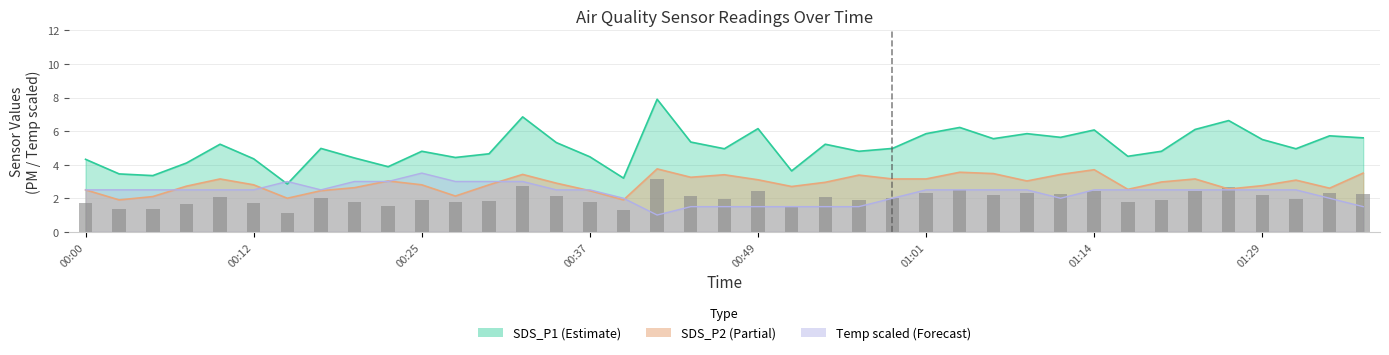

Reading right to left, transcribe all the data shown in this chart.

SDS_P1: 5.6	5.7	5.0	5.5	6.6	6.1	4.8	4.5	6.1	5.6	5.8	5.5	6.2	5.8	5.0	4.8	5.2	3.6	6.2	5.0	5.3	7.9	3.2	4.5	5.3	6.8	4.7	4.4	4.8	3.9	4.4	5.0	2.9	4.3	5.2	4.1	3.4	3.5	4.3
SDS_P2: 3.5	2.6	3.1	2.8	2.5	3.1	3.0	2.5	3.7	3.4	3.0	3.5	3.5	3.1	3.1	3.4	3.0	2.7	3.1	3.4	3.2	3.8	1.9	2.5	2.9	3.4	2.8	2.1	2.8	3.0	2.6	2.5	2.0	2.8	3.1	2.7	2.1	1.9	2.5
Temp: 1.5	2.0	2.5	2.5	2.5	2.5	2.5	2.5	2.5	2.0	2.5	2.5	2.5	2.5	2.0	1.5	1.5	1.5	1.5	1.5	1.5	1.0	2.0	2.5	2.5	3.0	3.0	3.0	3.5	3.0	3.0	2.5	3.0	2.5	2.5	2.5	2.5	2.5	2.5